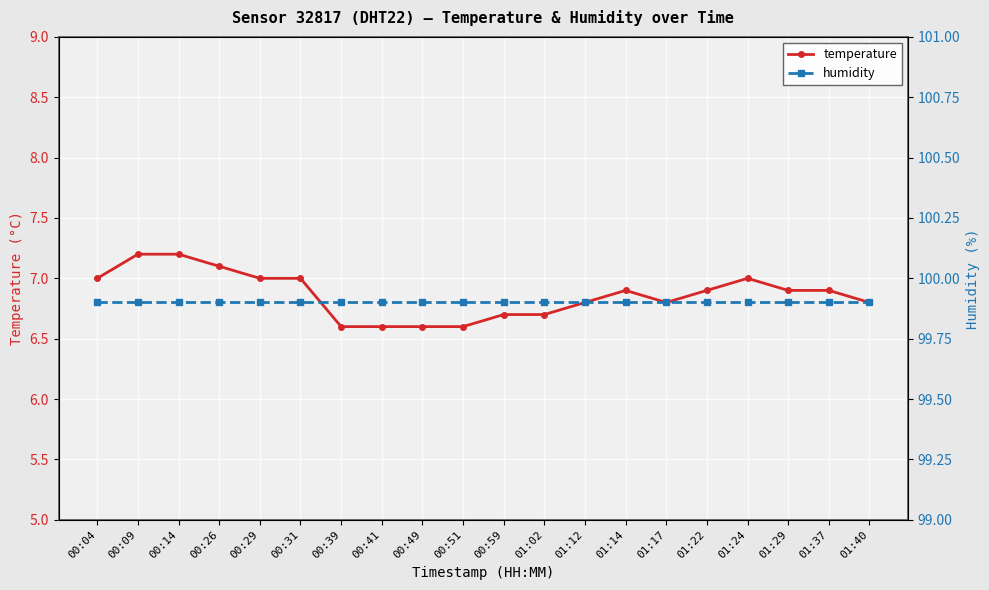

What is the total value across all series at 00:31?

106.9